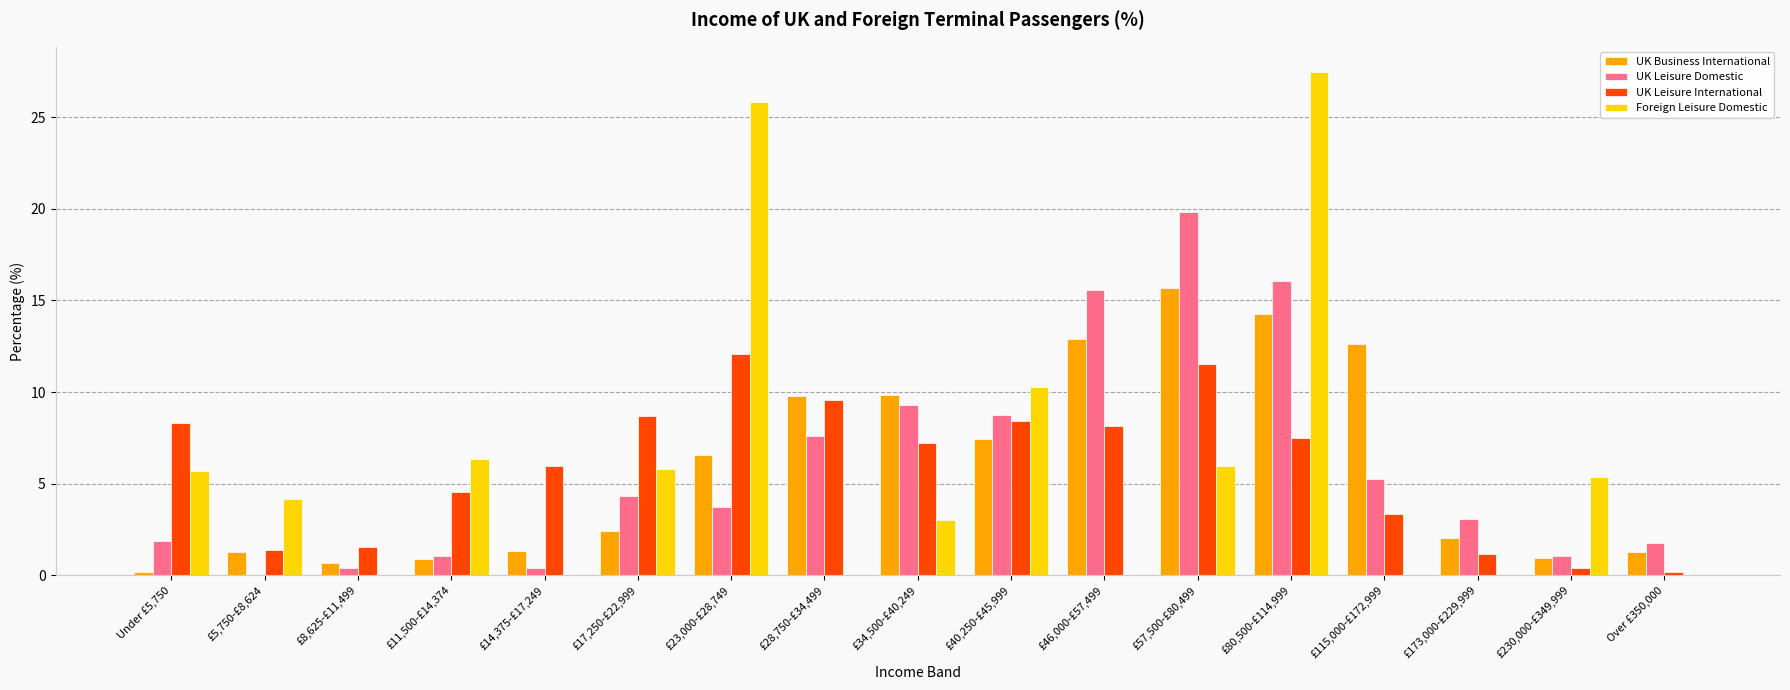

Which series has the widest spread of values?

Foreign Leisure Domestic